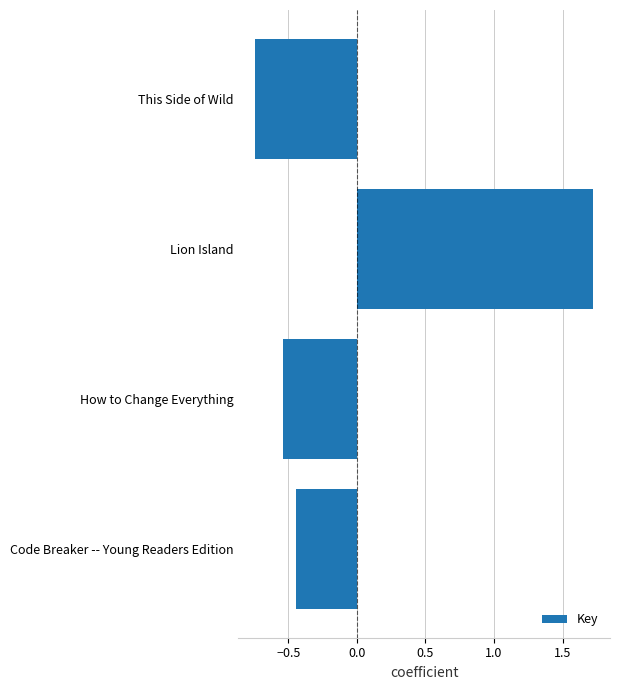

Between Lion Island and Code Breaker -- Young Readers Edition, which is larger?

Lion Island